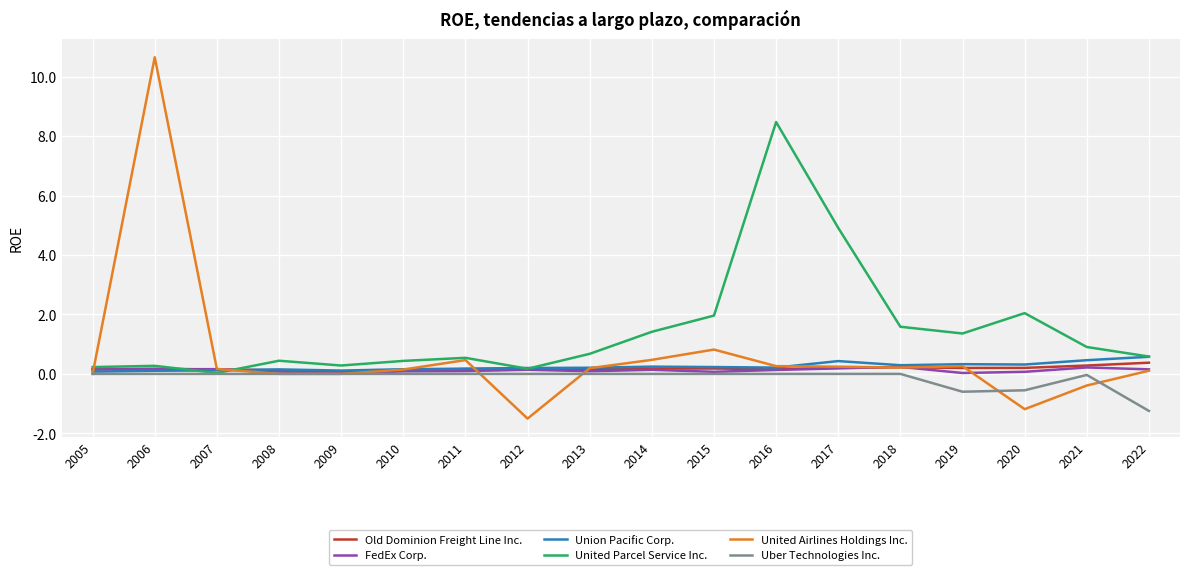

What is the difference between the maximum and minimum values in the United Parcel Service Inc. series?

8.4